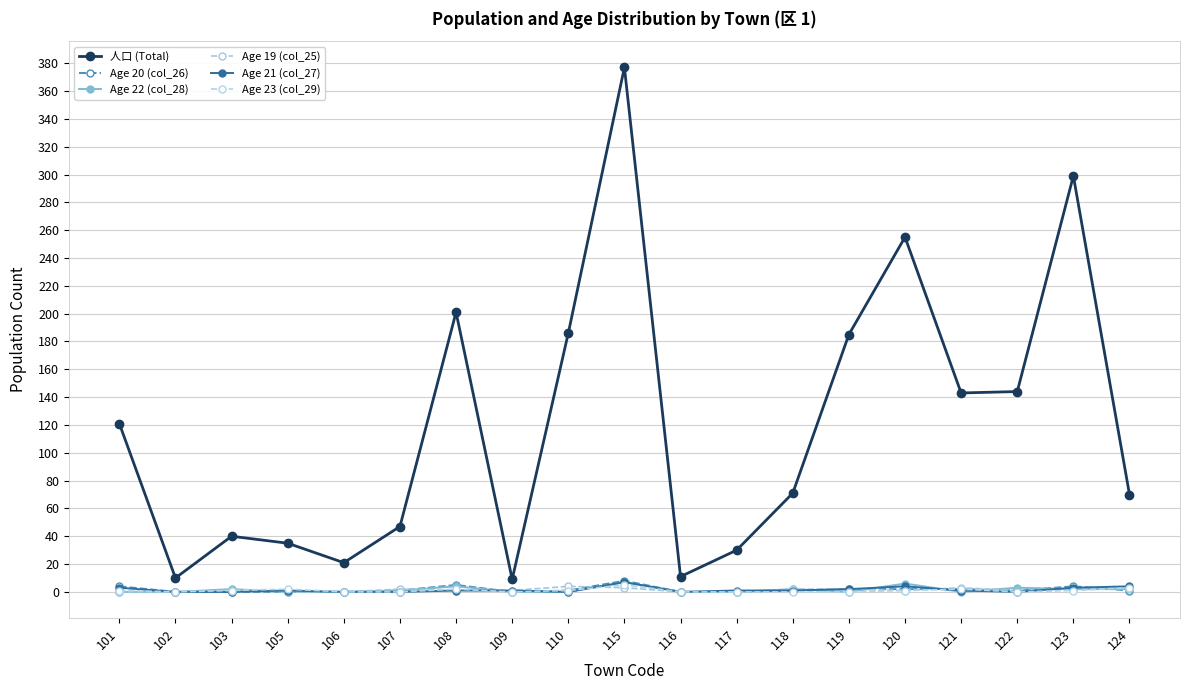

How many lines are shown in the chart?

6